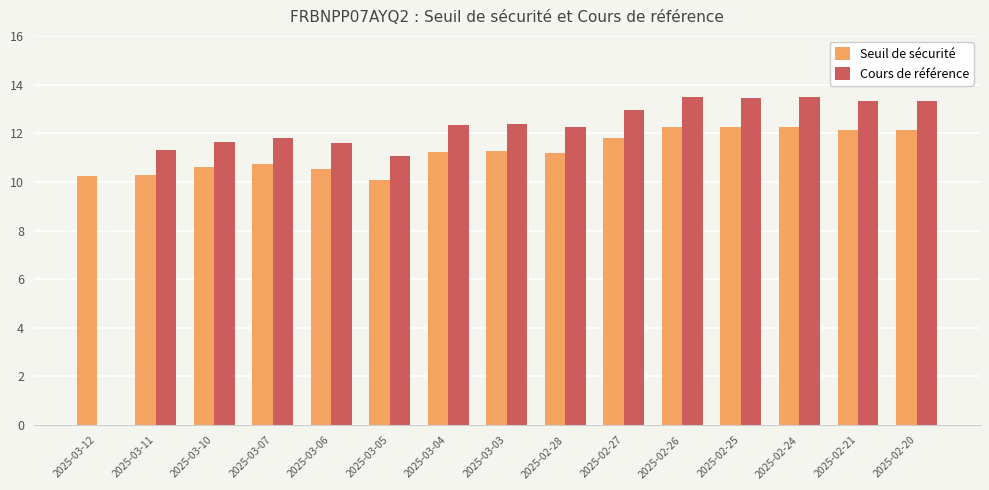

What is the greatest value displayed?

13.5